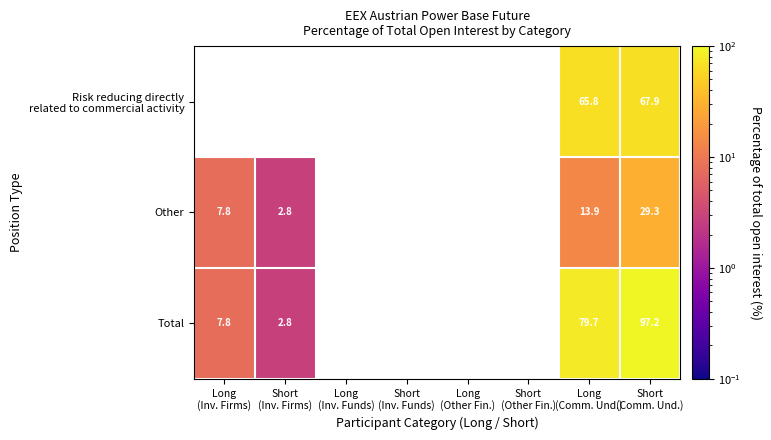

Which series has the largest range (max minus min)?

Total